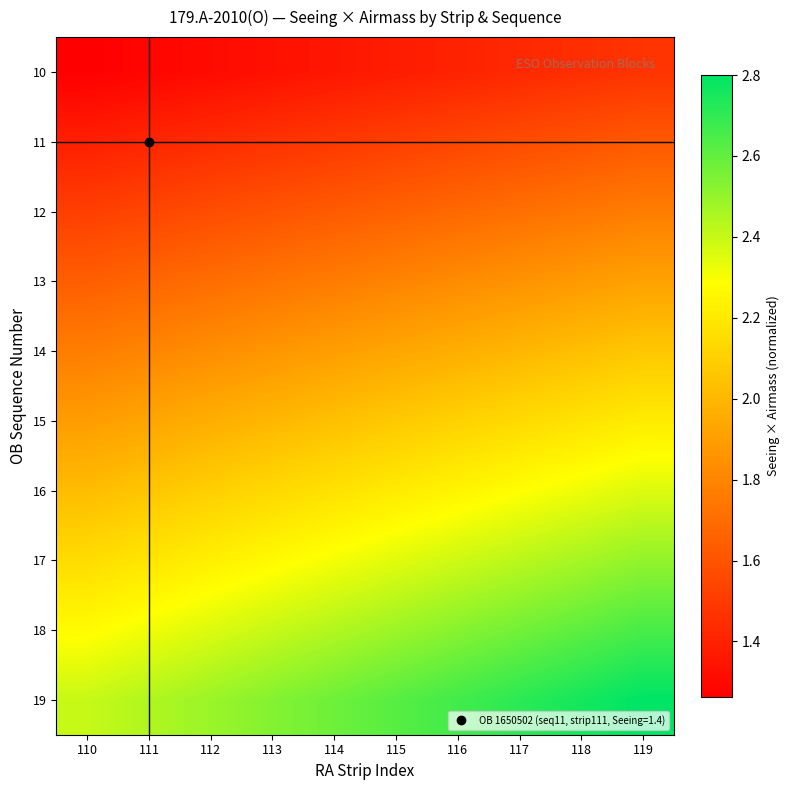

At how many categories does at least one series exceed 1?

10